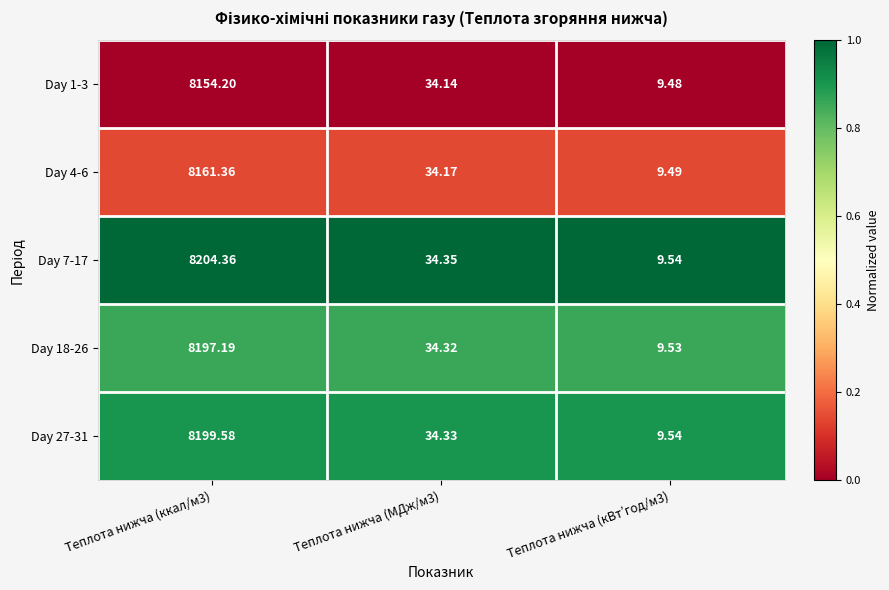

Is the value of Day 27-31 at Теплота нижча (МДж/м3) greater than the value of Day 18-26 at Теплота нижча (ккал/м3)?

No